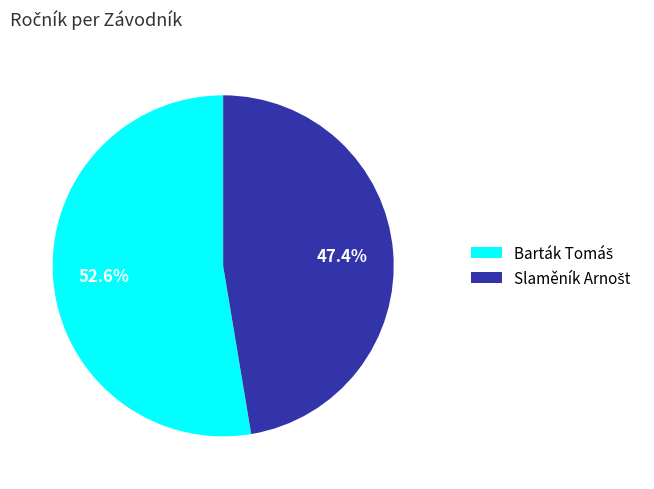

Is there any slice that represents more than half of the pie?

Yes